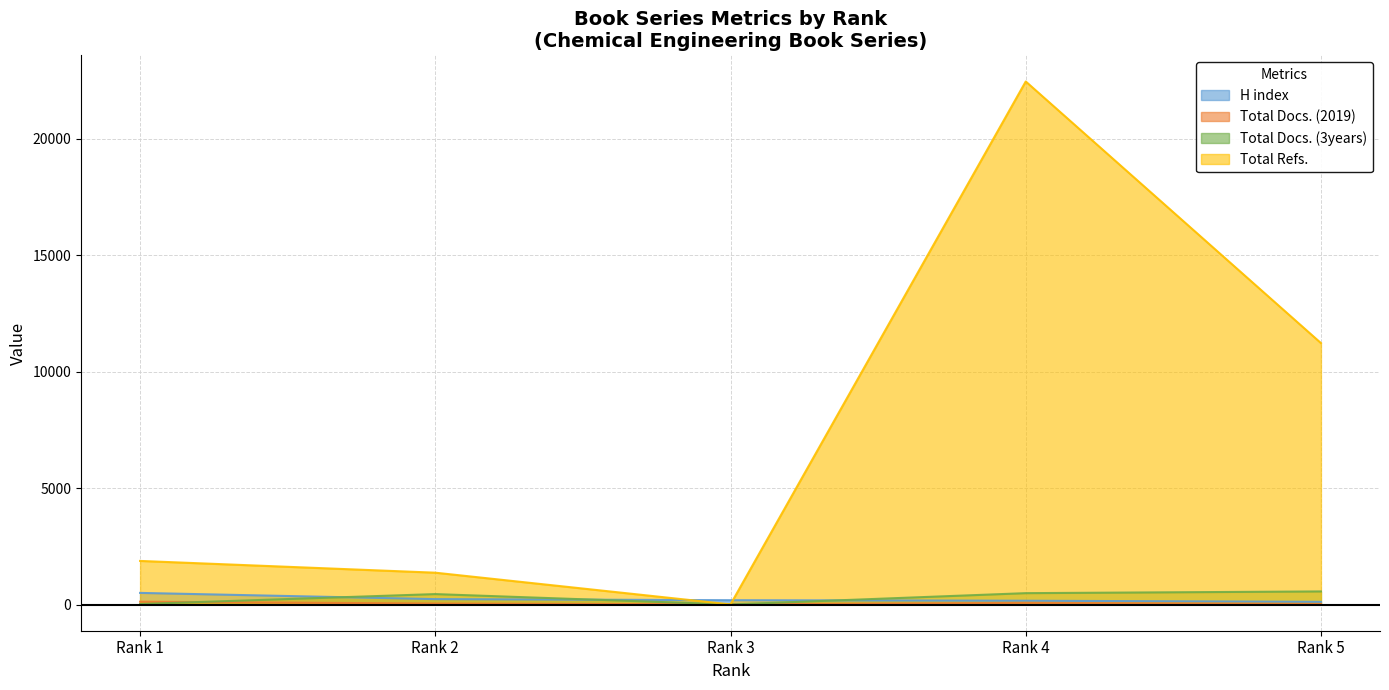

What is the difference between the second highest and second lowest values in the H index series?

69